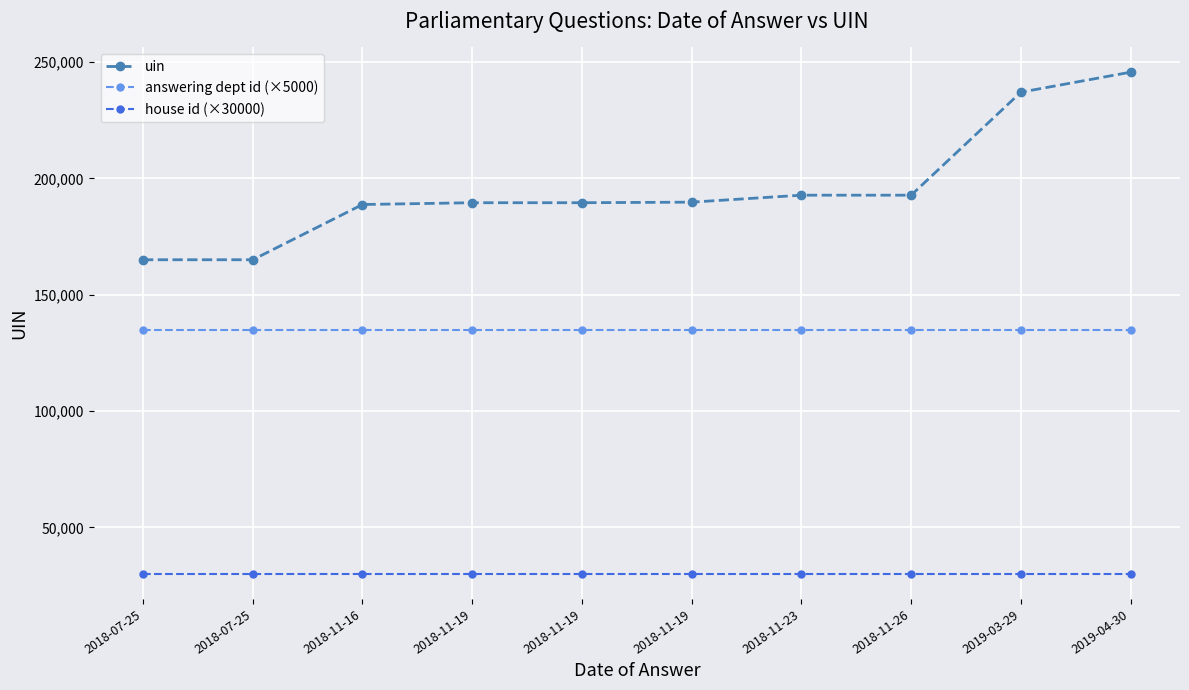

How many values in the uin series are below 189797?

5